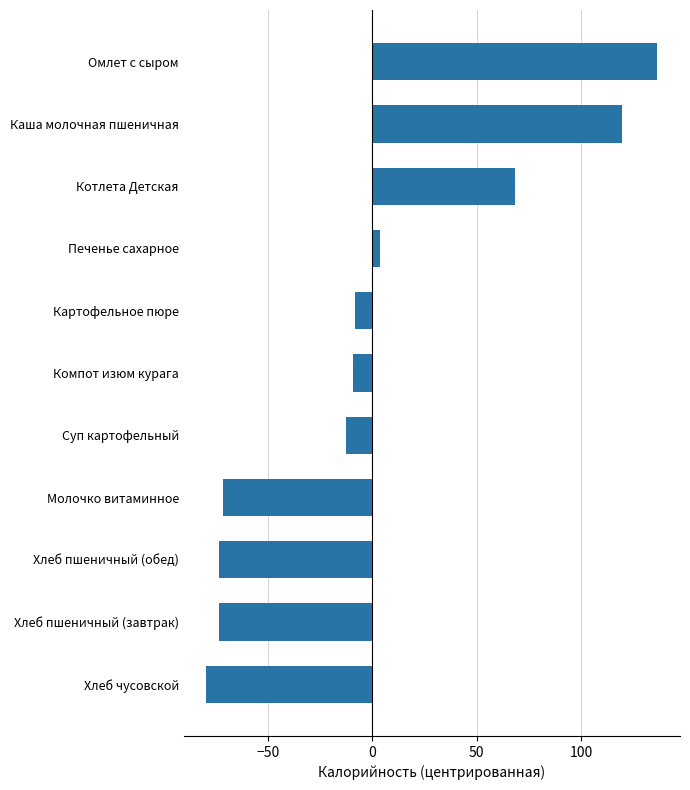

What is the difference between the second highest and minimum values?

199.0